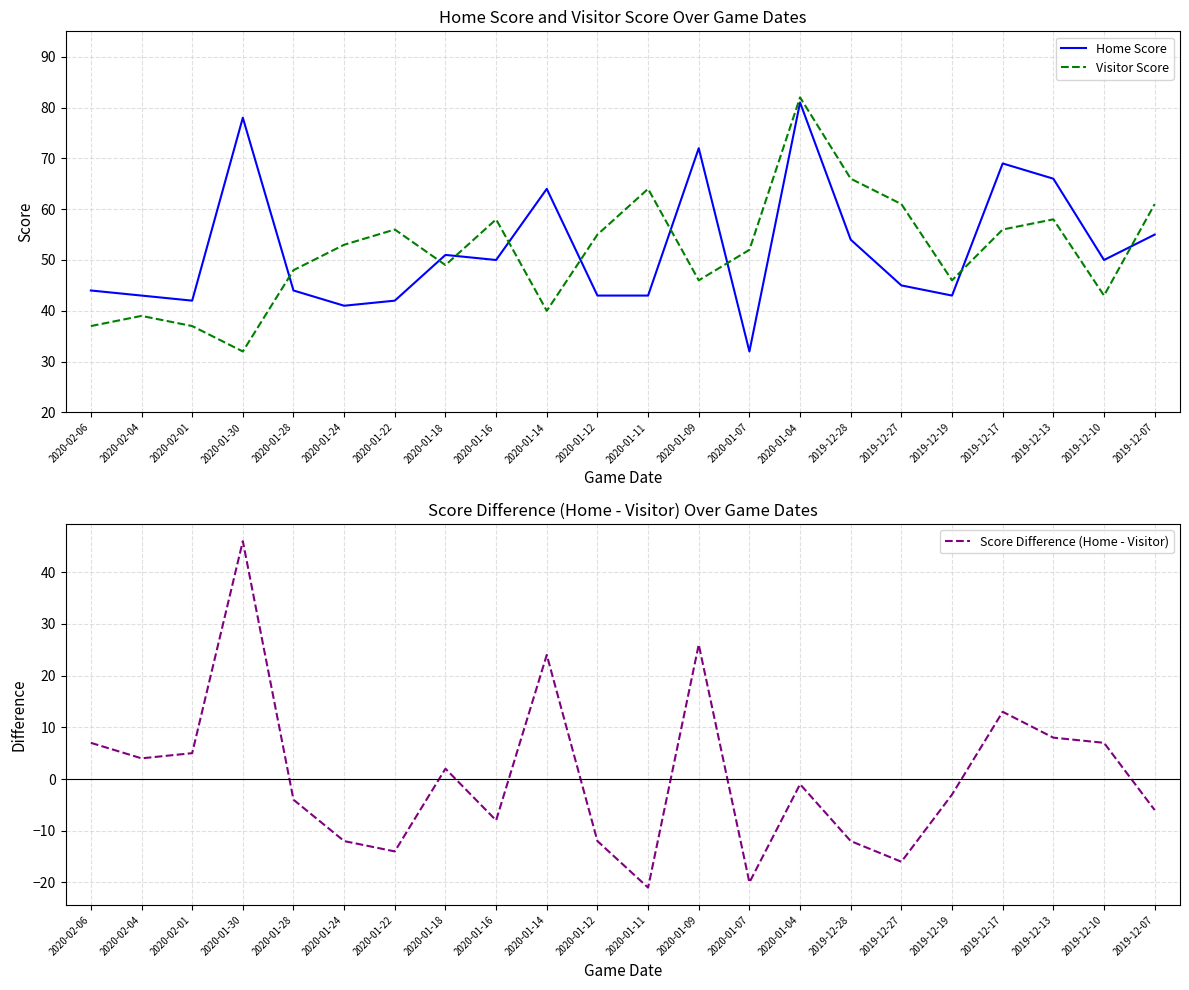

Rank the categories by Score Difference (Home - Visitor) value from highest to lowest.

2020-01-30, 2020-01-09, 2020-01-14, 2019-12-17, 2019-12-13, 2020-02-06, 2019-12-10, 2020-02-01, 2020-02-04, 2020-01-18, 2020-01-04, 2019-12-19, 2020-01-28, 2019-12-07, 2020-01-16, 2020-01-24, 2020-01-12, 2019-12-28, 2020-01-22, 2019-12-27, 2020-01-07, 2020-01-11